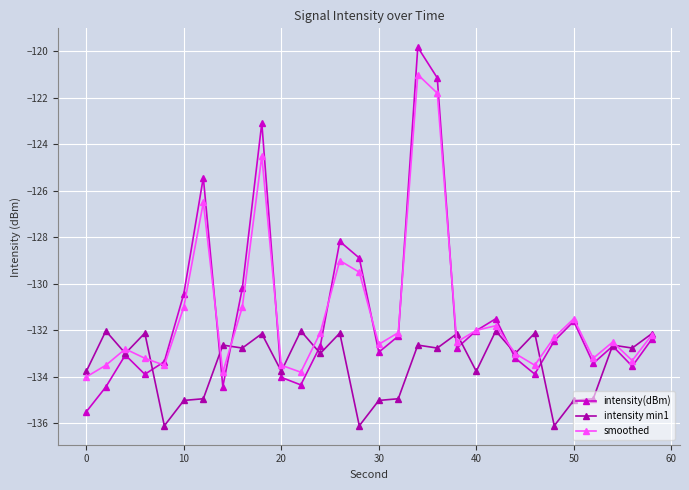

How many lines are shown in the chart?

3